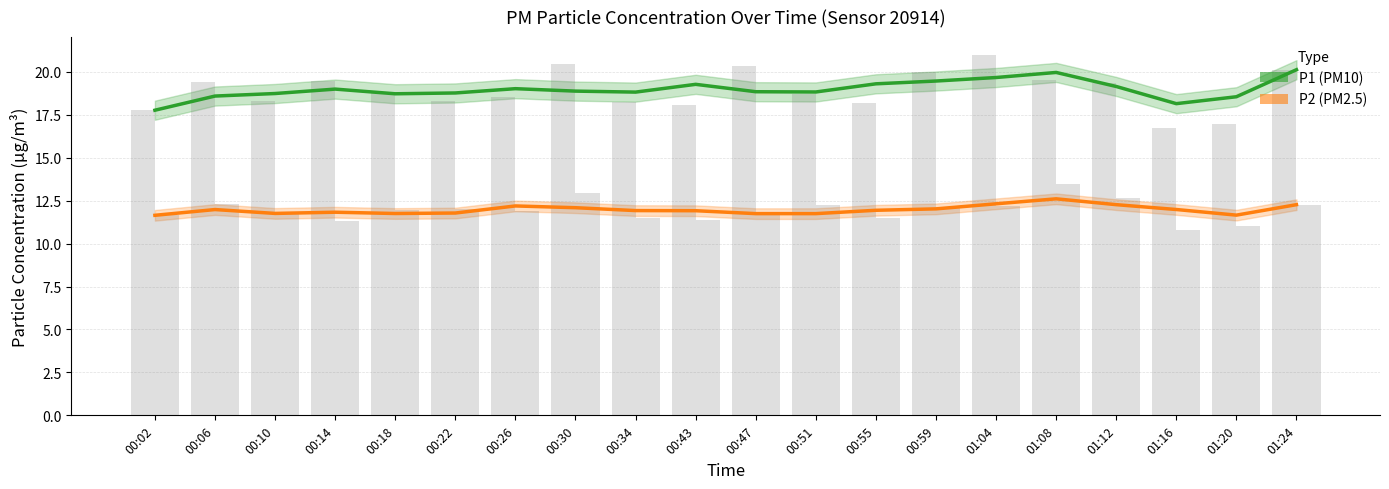

What is the total value across all series at 00:10?

30.5